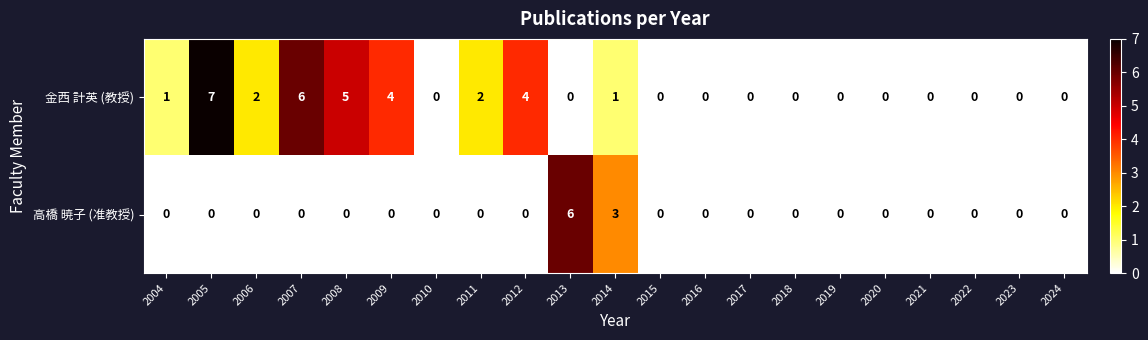

Rank the series at 2014 from lowest to highest value.

金西 計英 (教授), 高橋 暁子 (准教授)